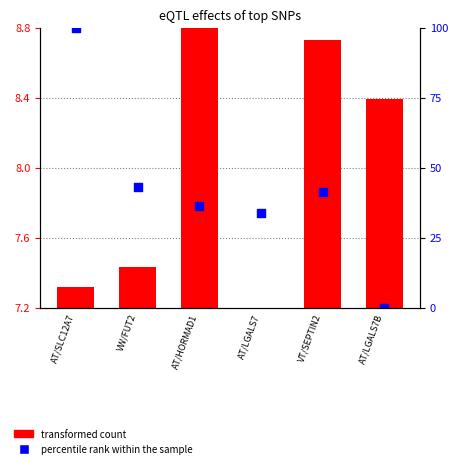

What is the total value across all series at AT/LGALS7?

7.7